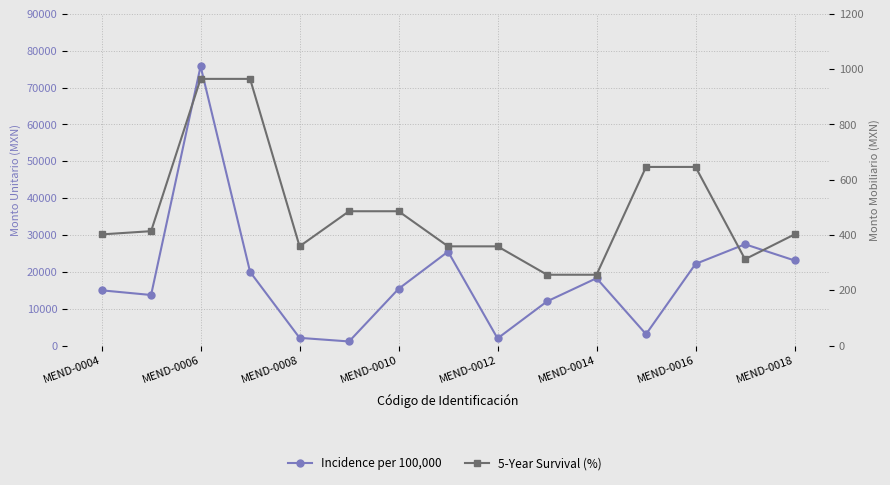

True or false: Incidence per 100,000 and 5-Year Survival (%) cross at least once.

False